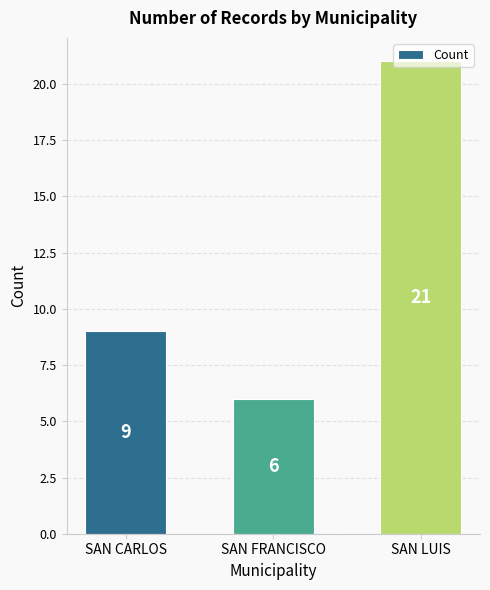

Reading left to right, transcribe all the data shown in this chart.

9	6	21